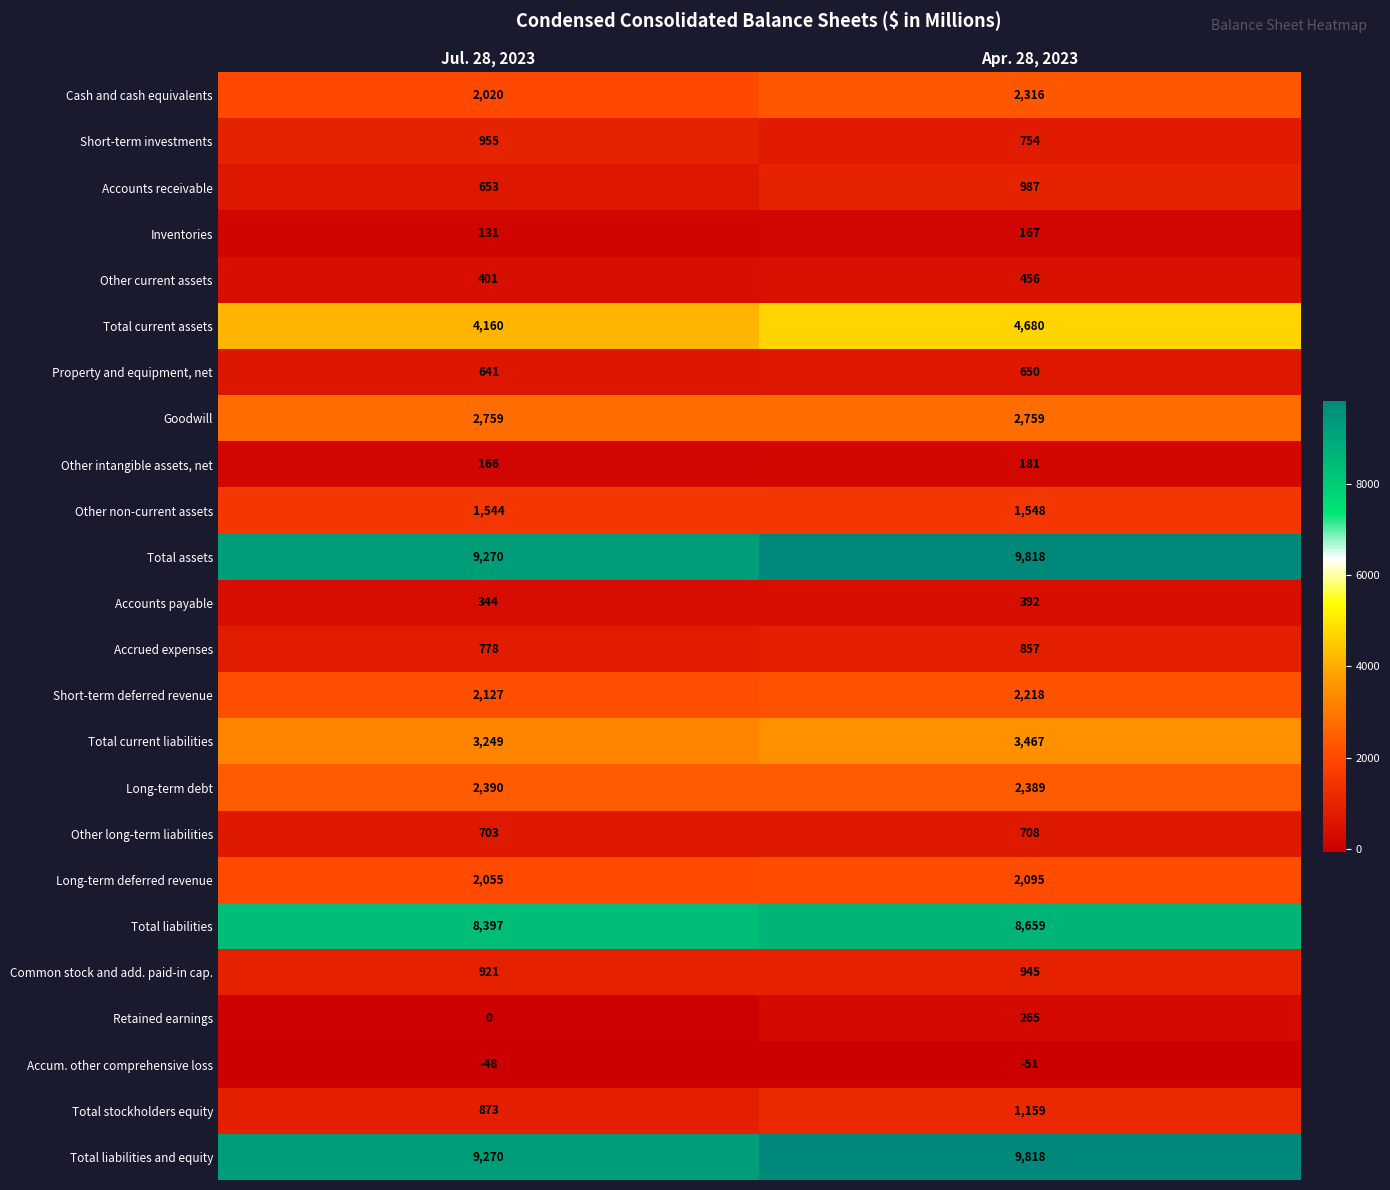

What is the smallest value displayed?

-51